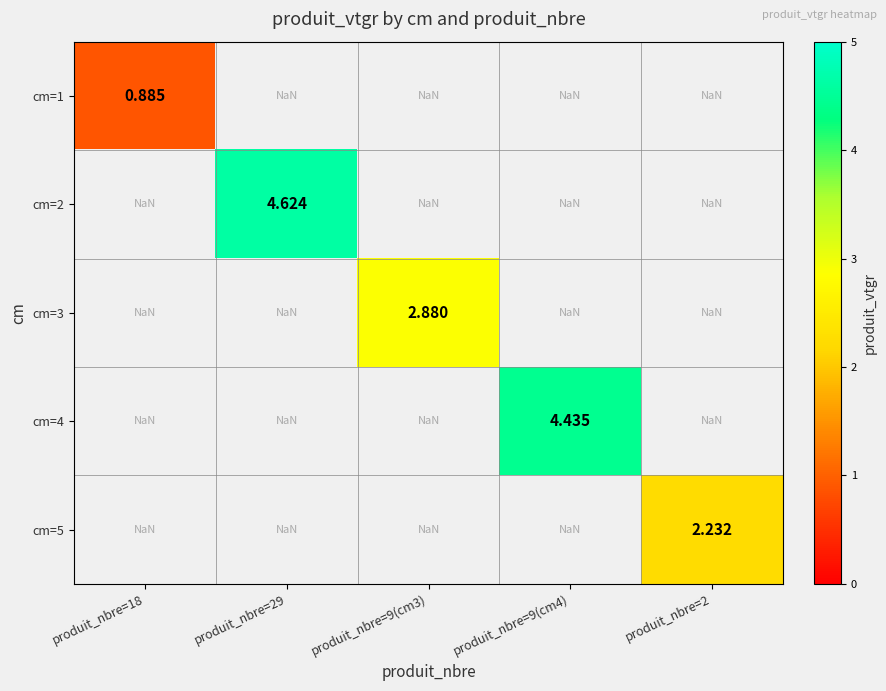

What is the smallest value displayed?

0.9